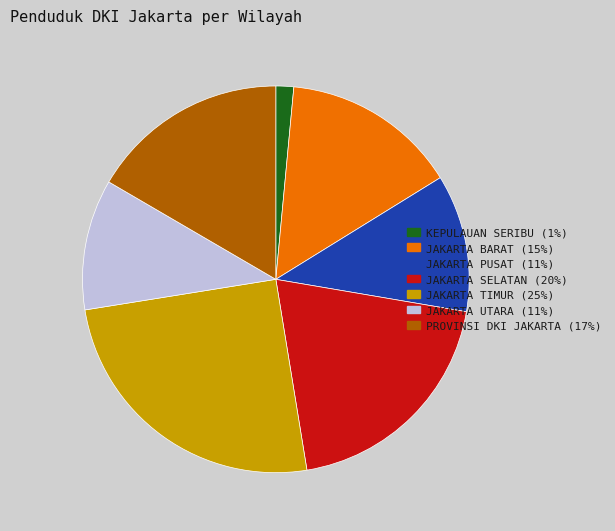

Which has a higher value, KEPULAUAN SERIBU or JAKARTA SELATAN?

JAKARTA SELATAN